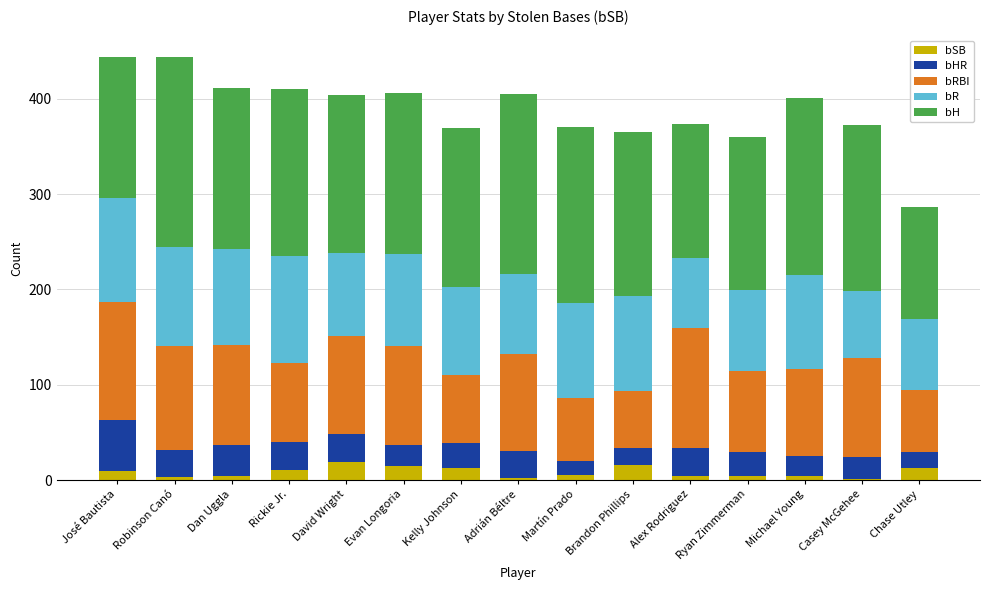

What position from the right is Robinson Canó?

14